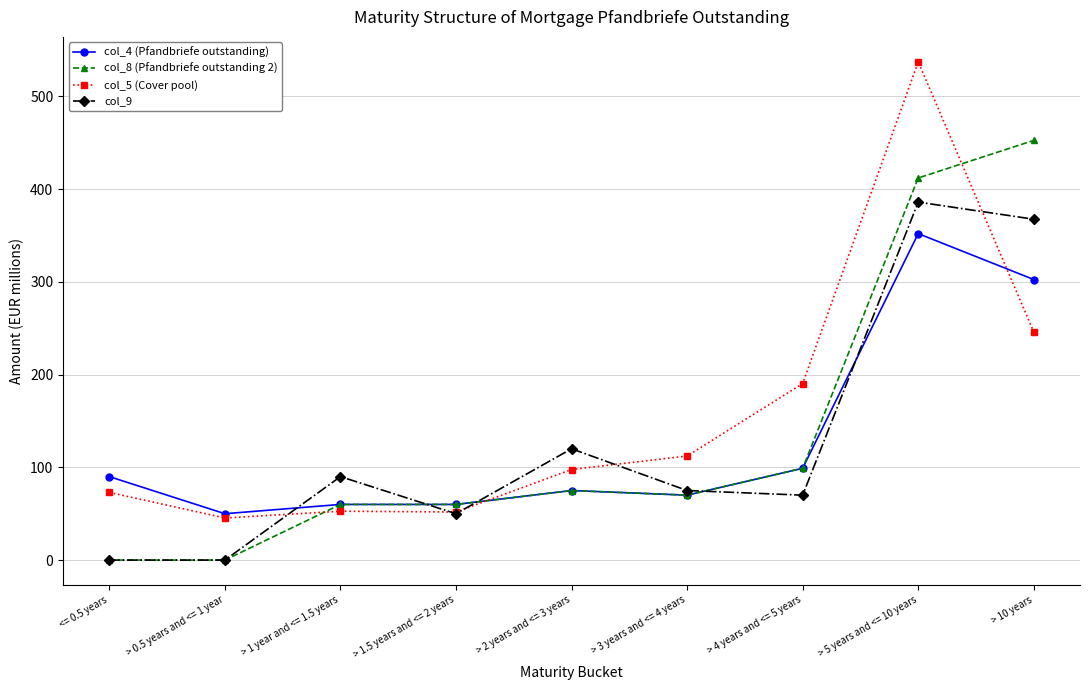

Which series has the largest range (max minus min)?

col_5 (Cover pool)